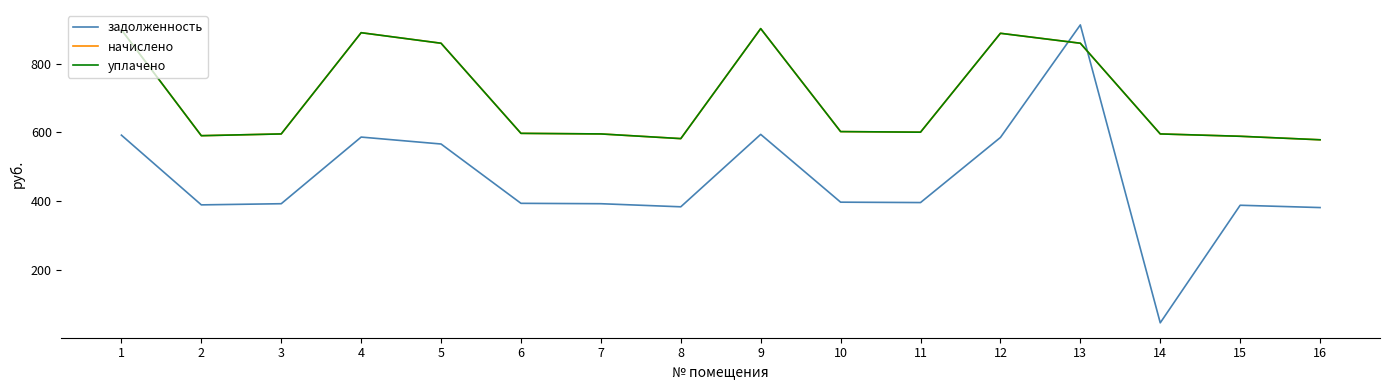

Does the chart have visible grid lines?

No